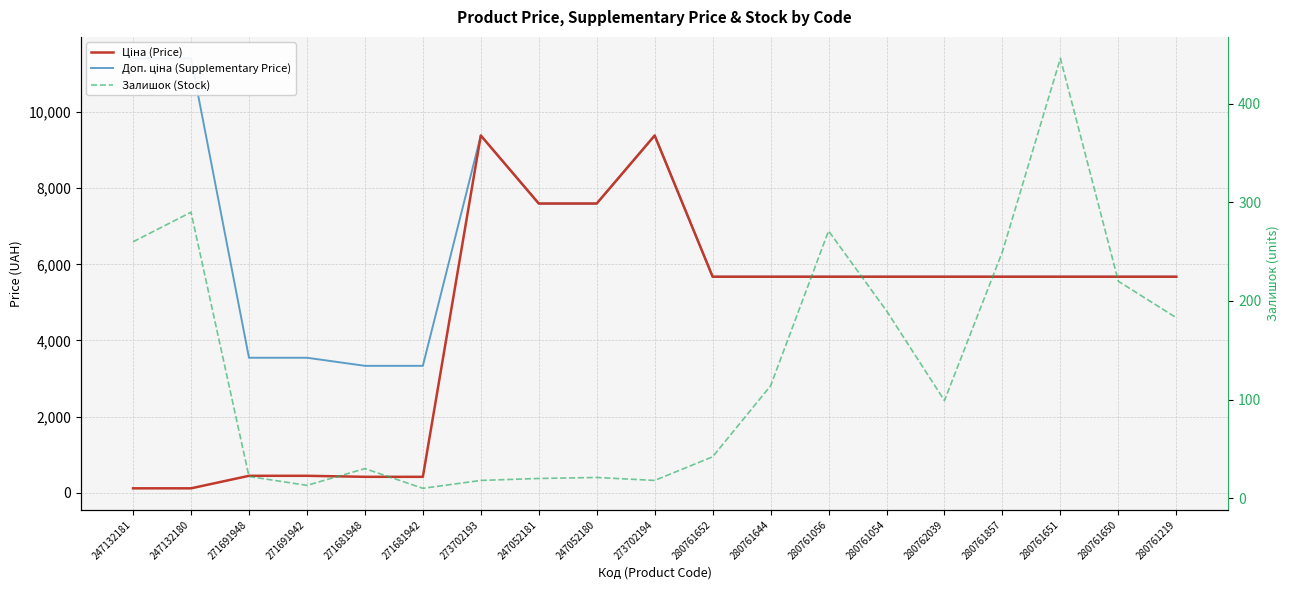

How many lines are shown in the chart?

3